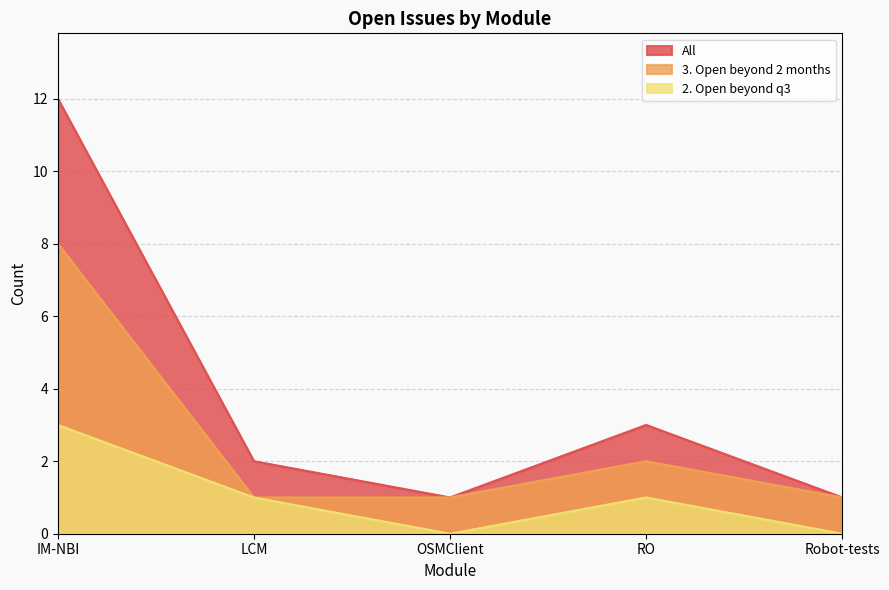

True or false: 3. Open beyond 2 months and 2. Open beyond q3 cross at least once.

False